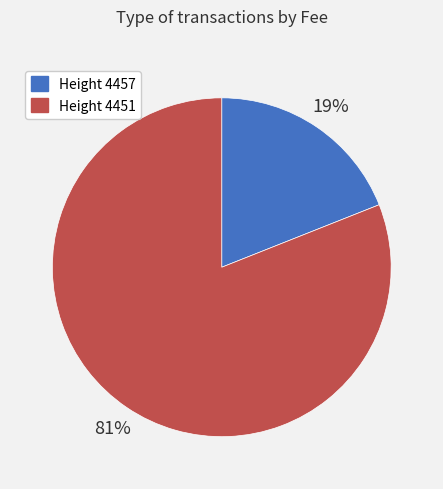

What is the largest slice in the pie chart?

Height 4451